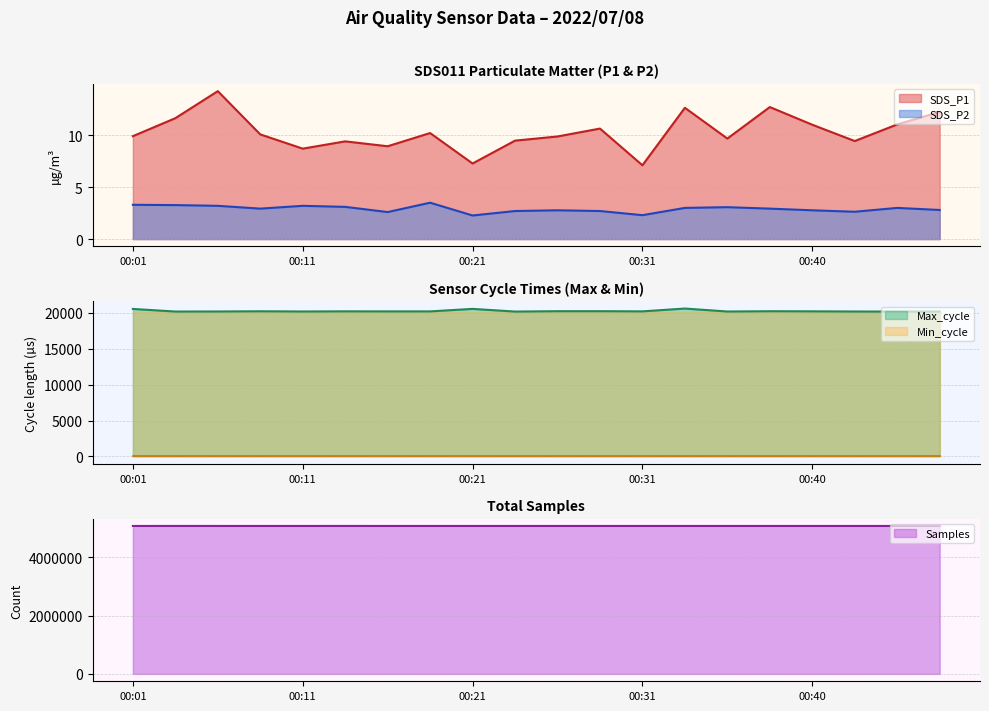

What is the difference between the Samples values at 00:48 and 00:23?

323.0